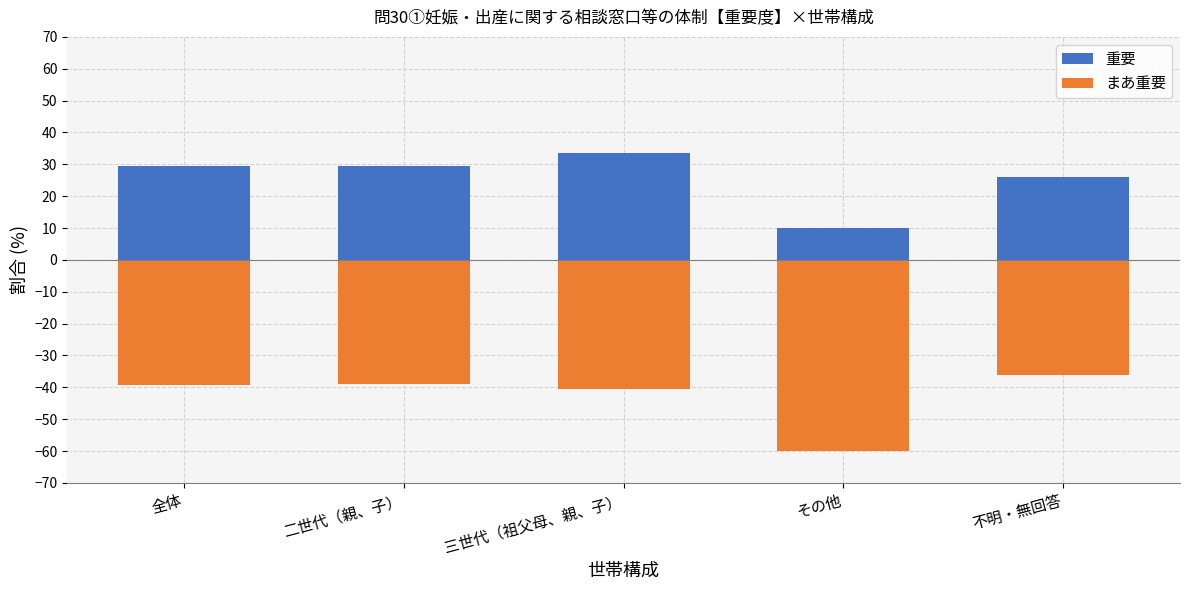

List the labels in order of まあ重要 value, smallest first.

その他, 三世代（祖父母、親、子）, 全体, 二世代（親、子）, 不明・無回答